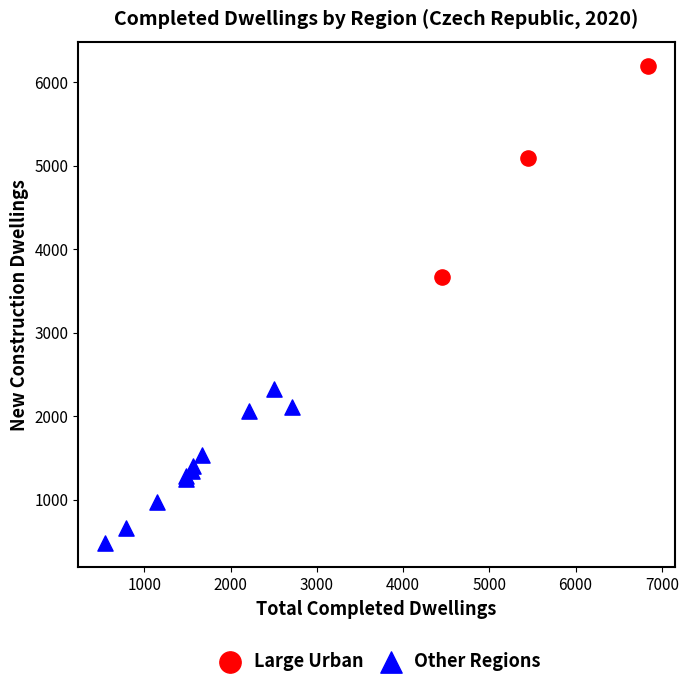

Which series reaches the maximum Y coordinate?

Large Urban